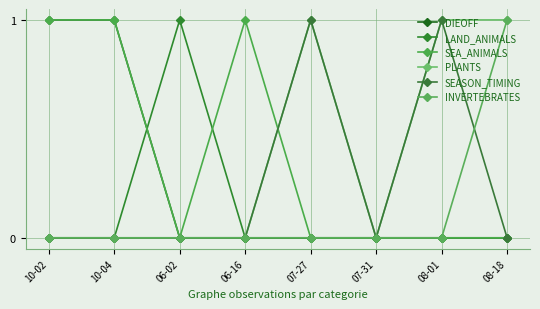

What is the highest value of the DIEOFF series?

1